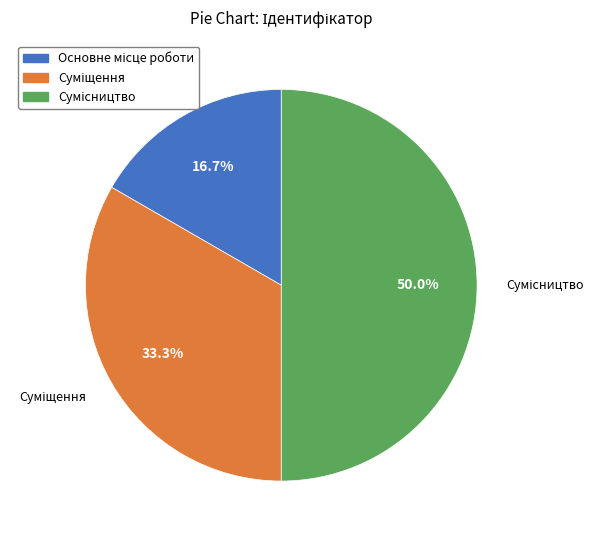

Do Суміщення and Основне місце роботи together represent more than half of the pie?

No